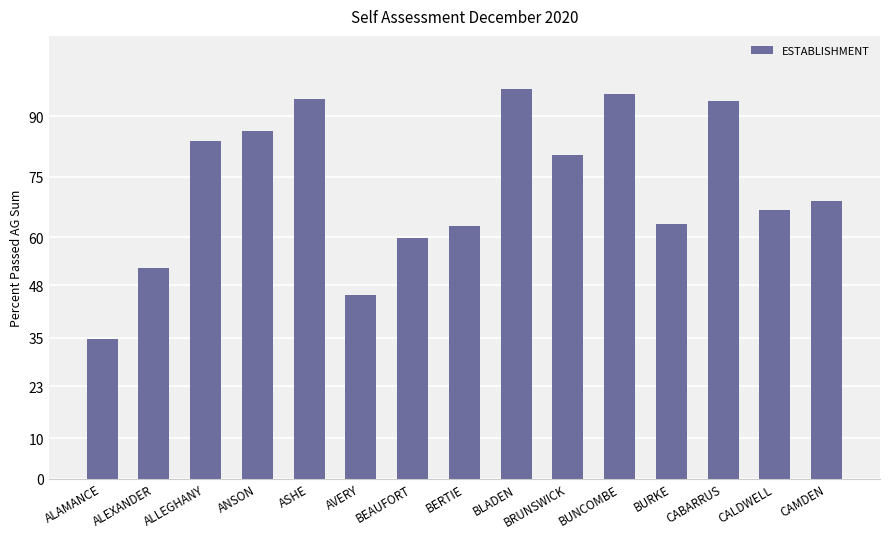

What is the value of the 2nd bar from the left?

52.4